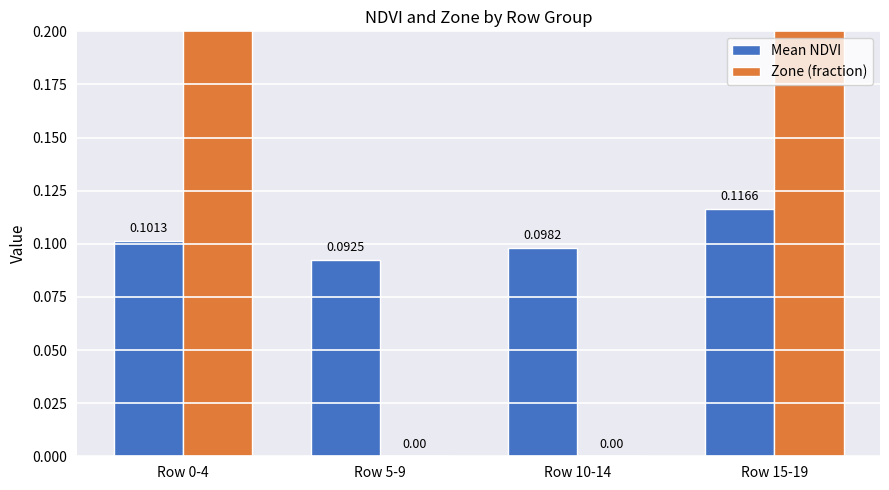

What is the greatest value displayed?

0.2